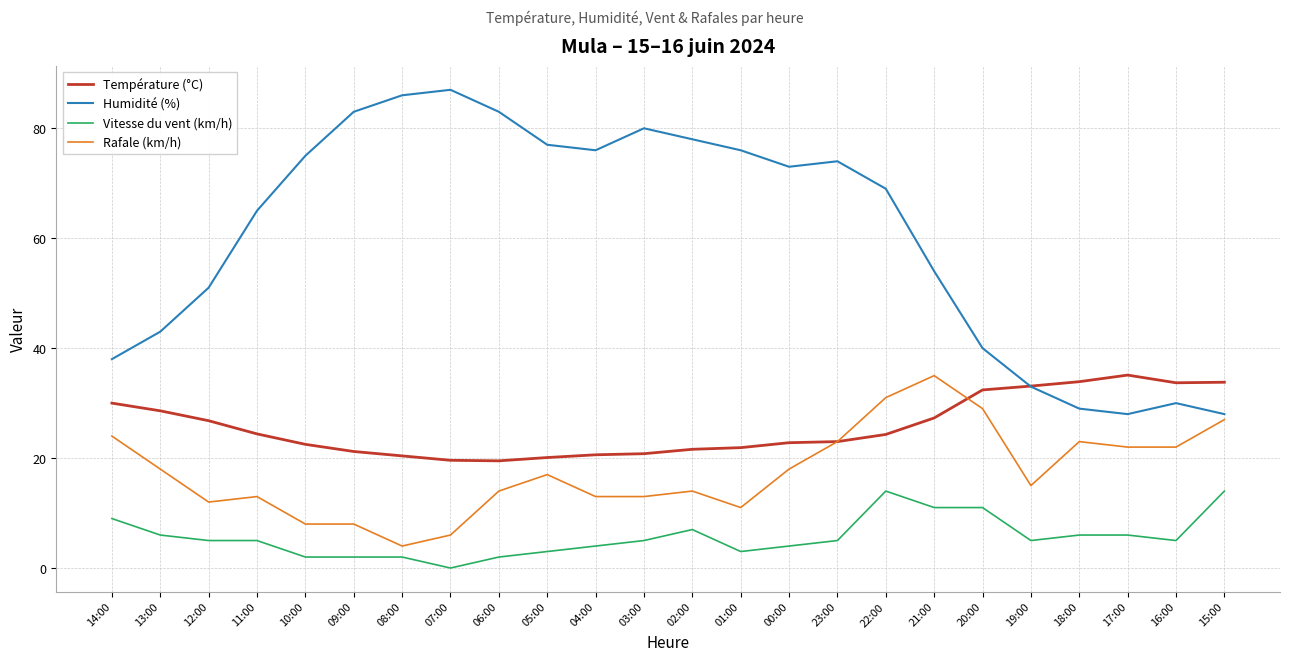

The value of Rafale (km/h) at 10:00 is 8.0. True or false?

True